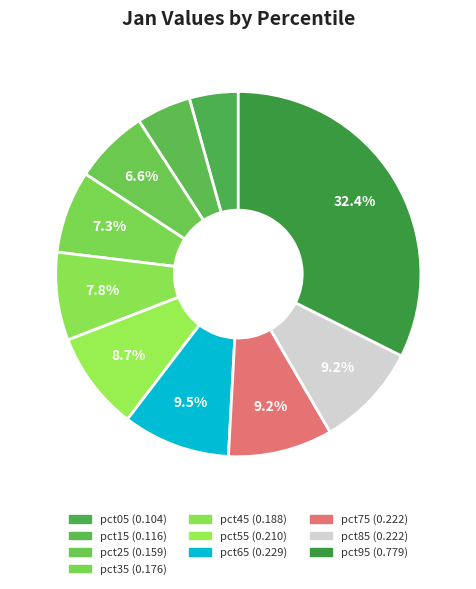

To the nearest percent, what is the difference between the pct05 and pct65 slice percentages?

5%